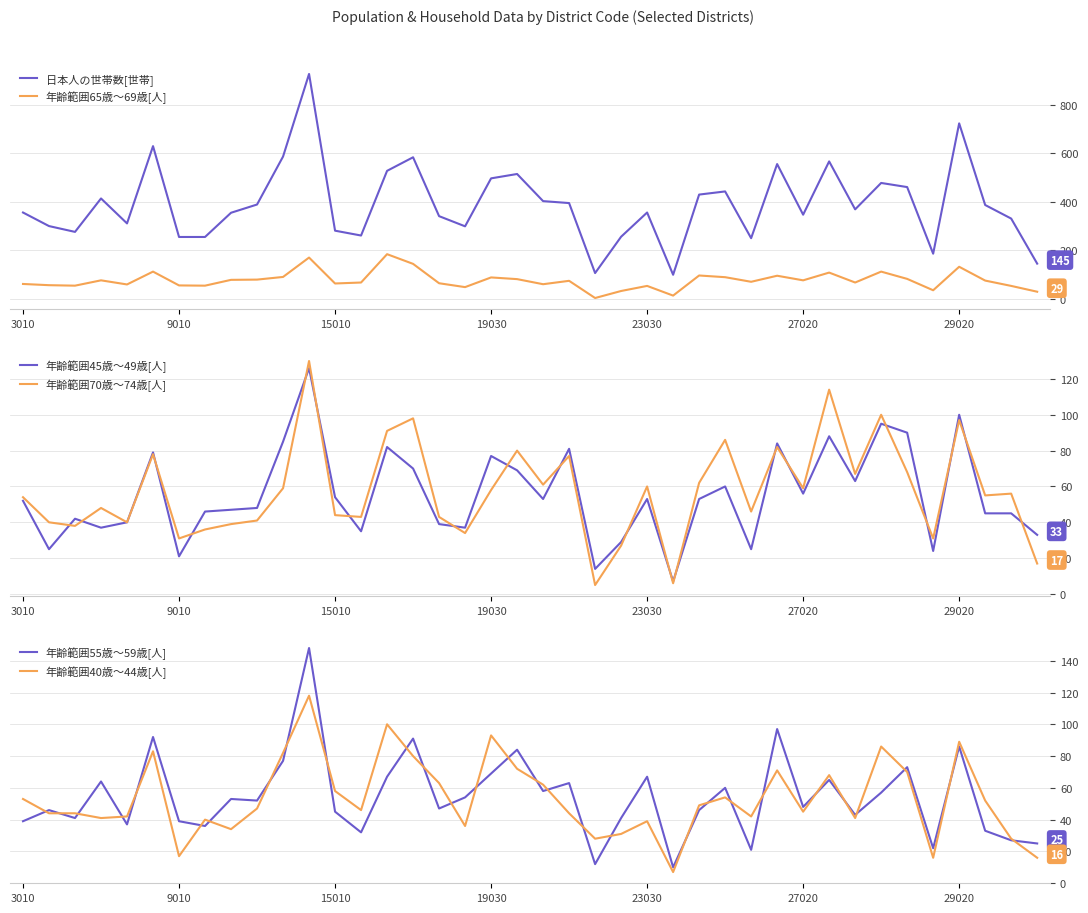

What is the highest value of the 日本人の世帯数[世帯] series?

928